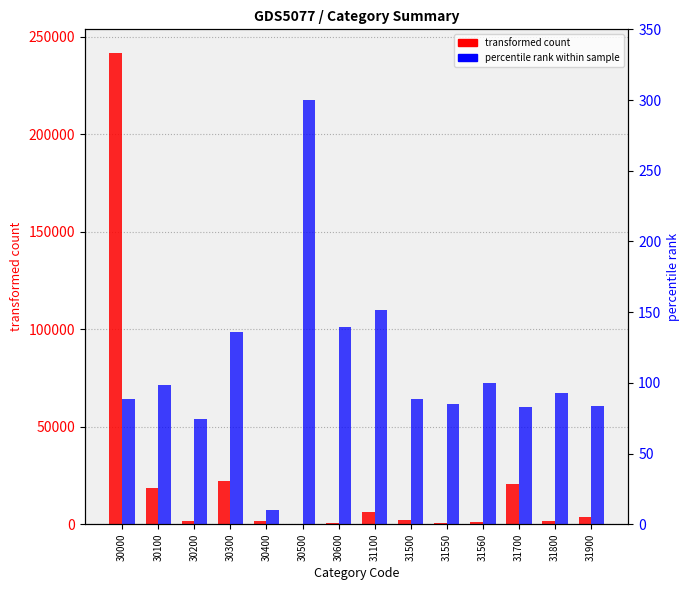

How many bars are there in total?

28